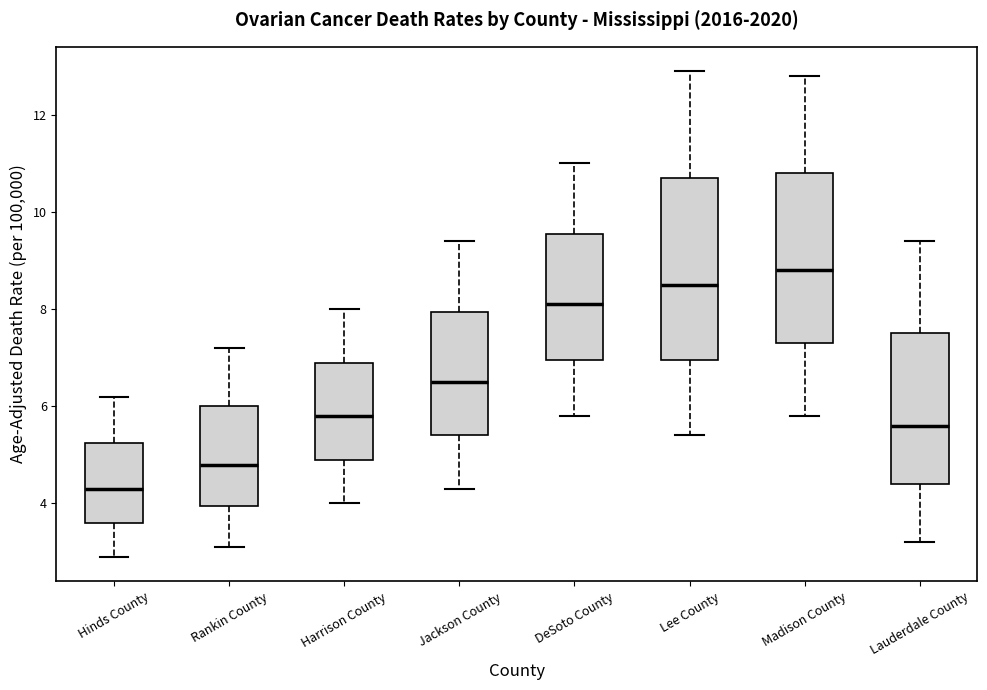

Which box's median line is the lowest?

Hinds County